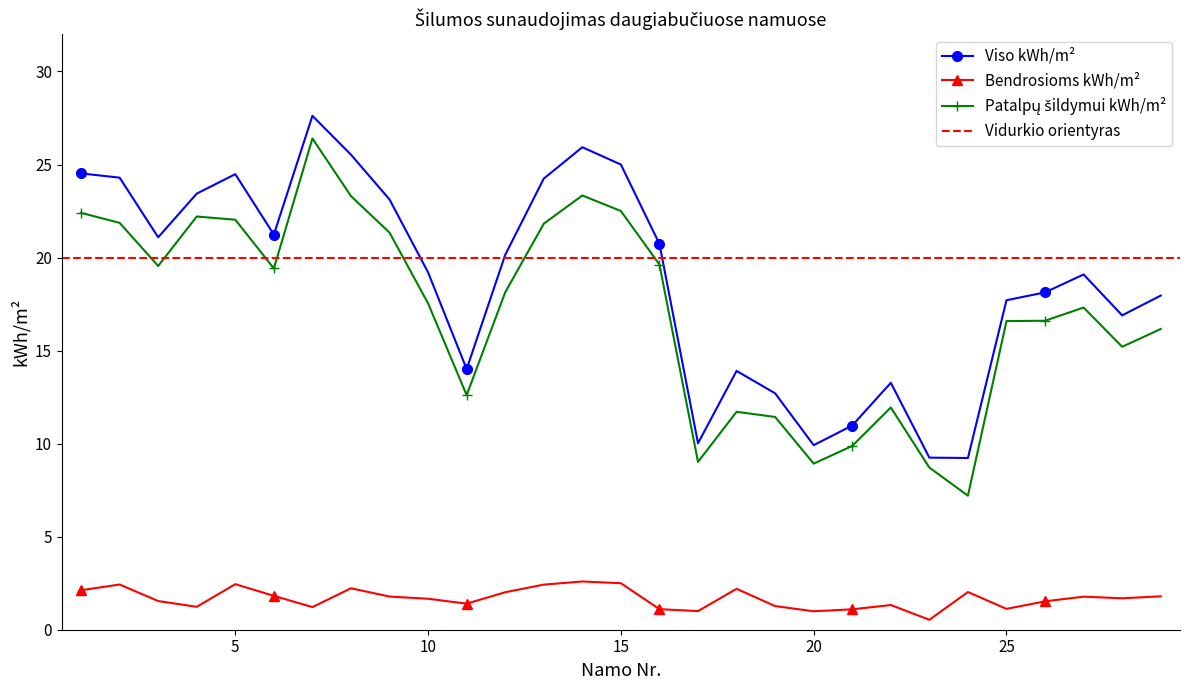

What is the highest value of the Viso kWh/m² series?

27.6